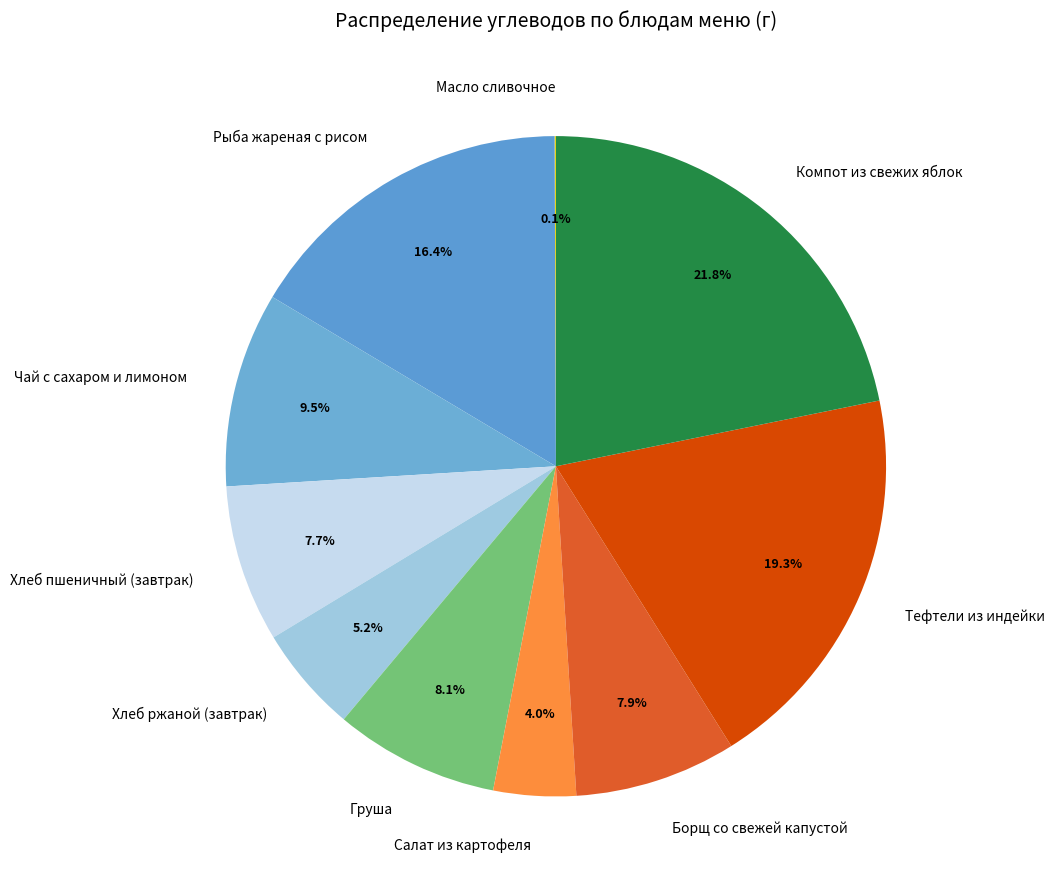

Which has a higher value, Чай с сахаром и лимоном or Груша?

Чай с сахаром и лимоном